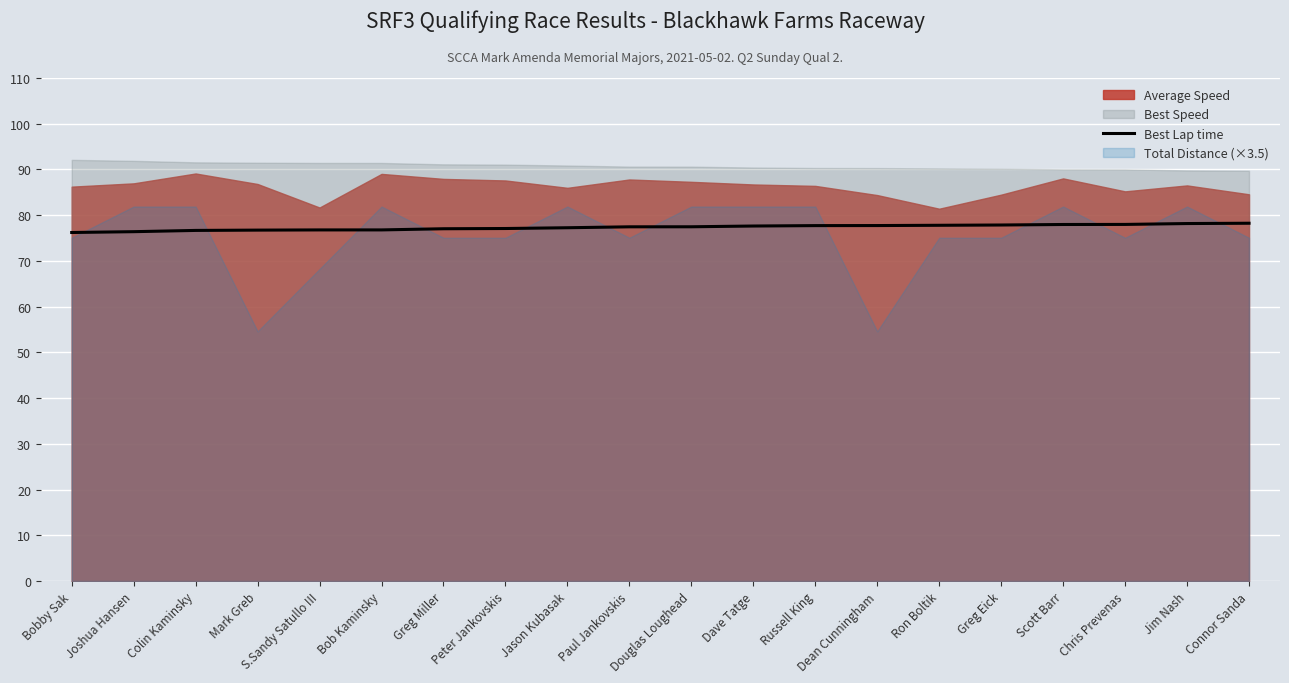

What is the maximum value for Best Lap time?

78.2